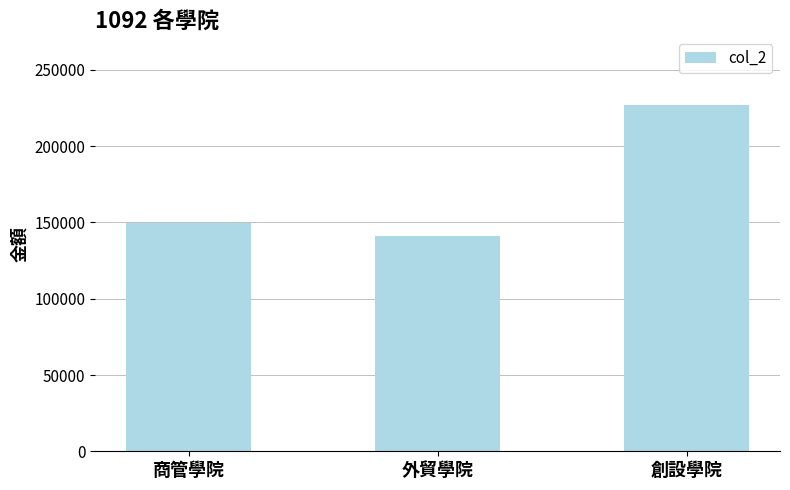

How many bars are there in total?

3